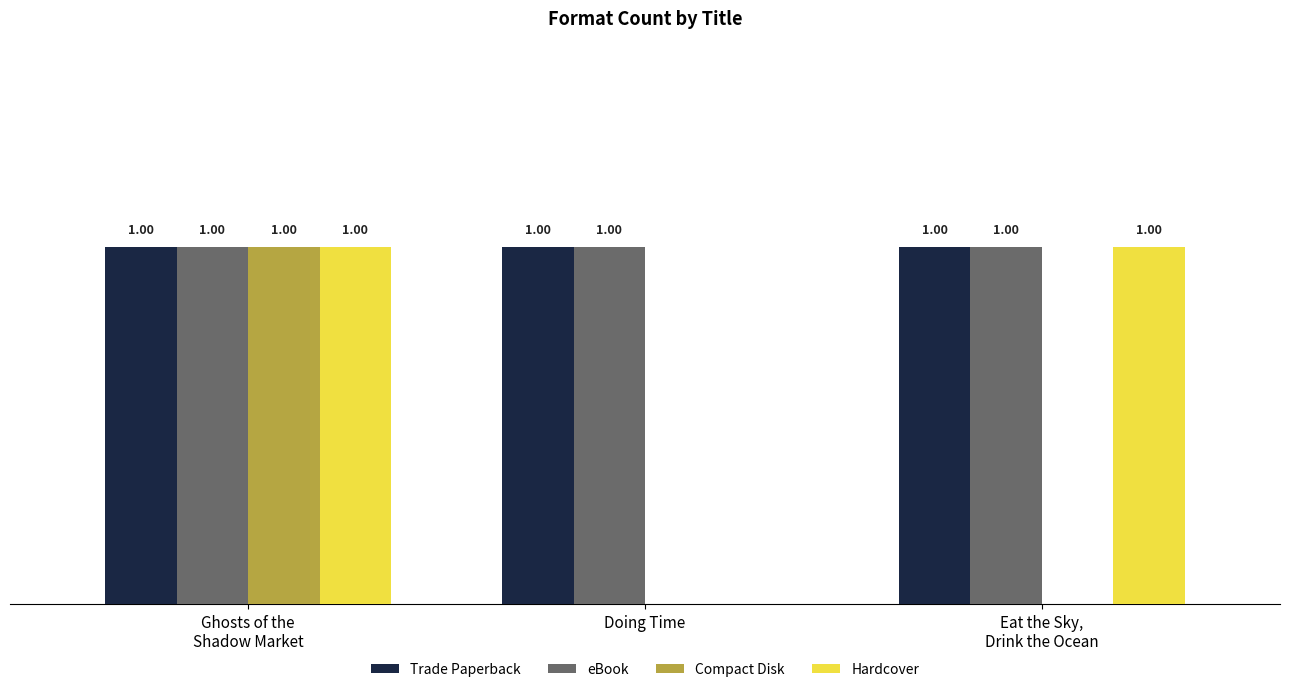

Does the chart contain stacked bars?

No